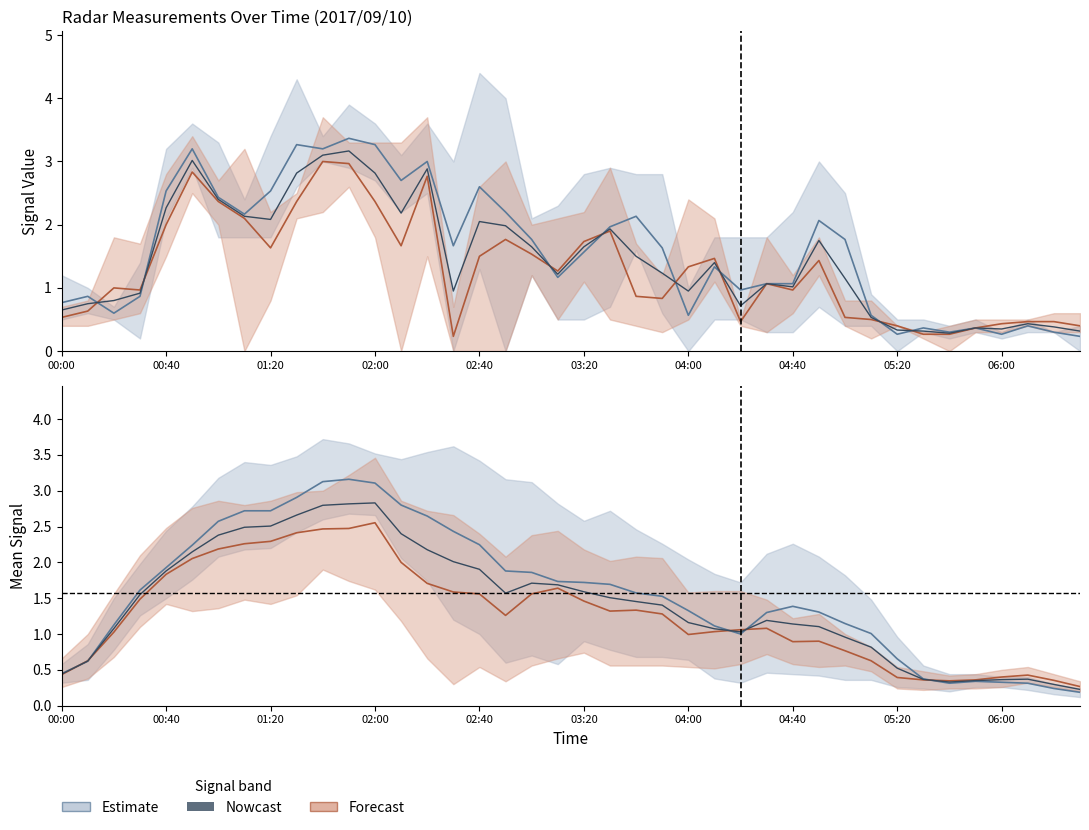

How many values are below 1?

12